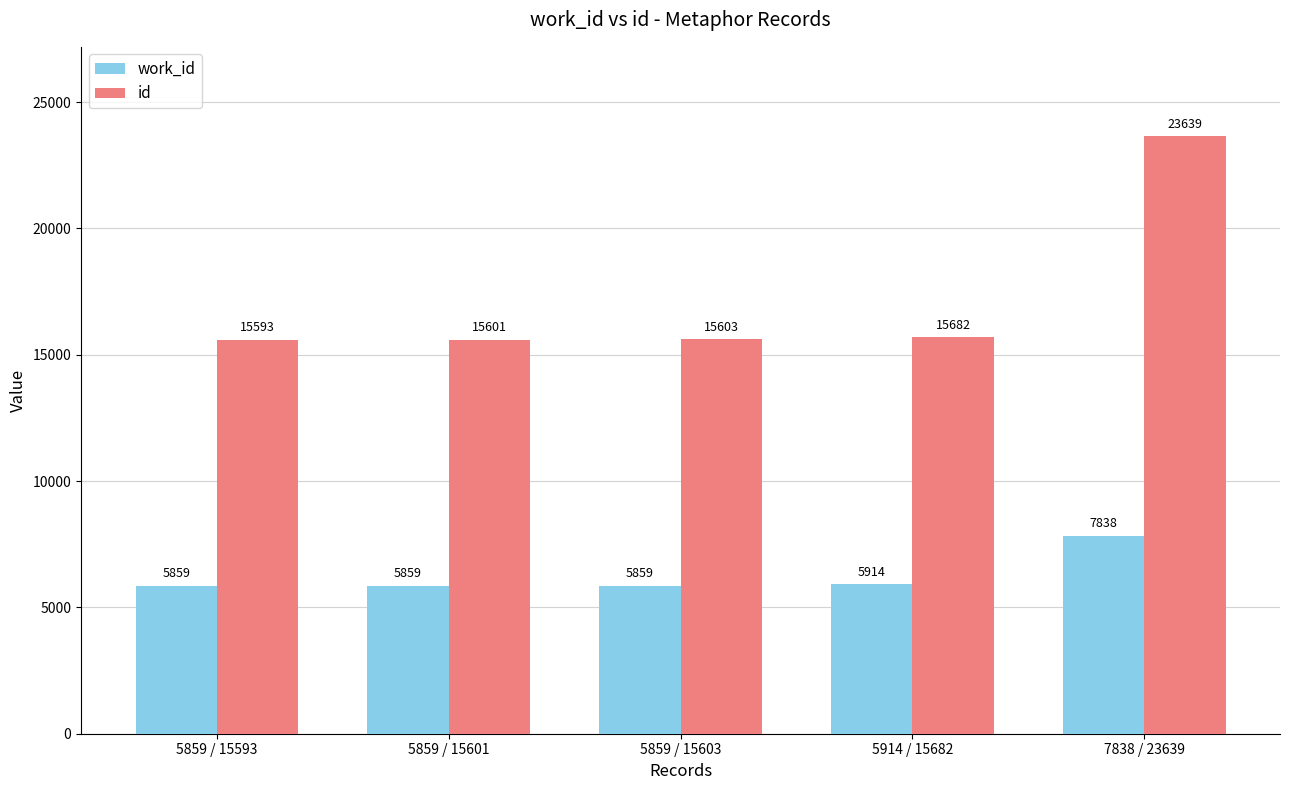

The id series shows 15601 at 5859 / 15601. True or false?

True